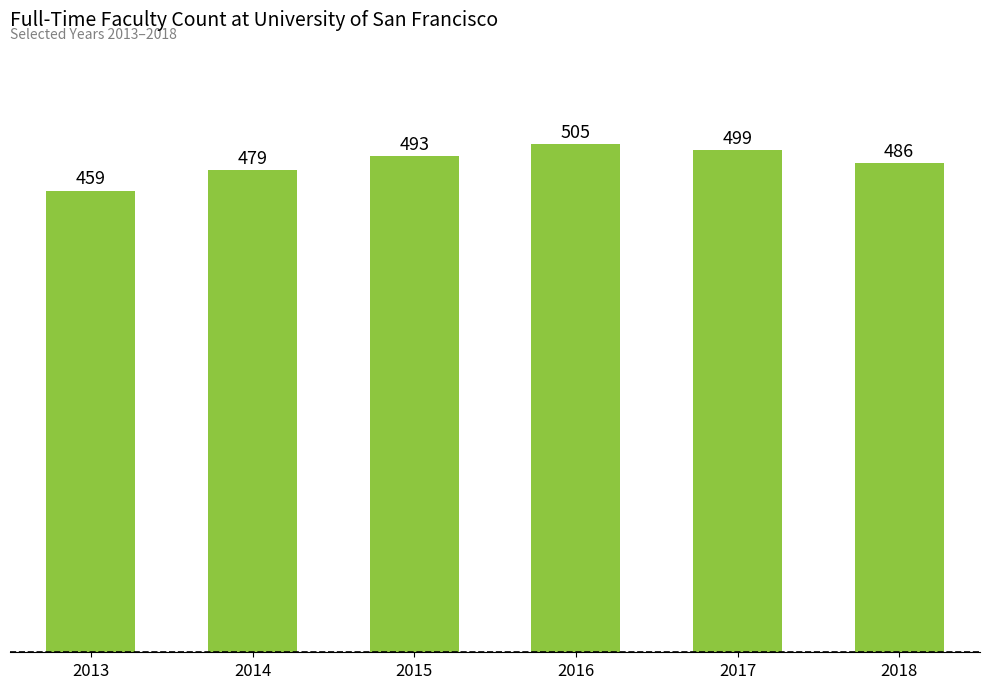

At which category does the chart reach its minimum across all series?

2013